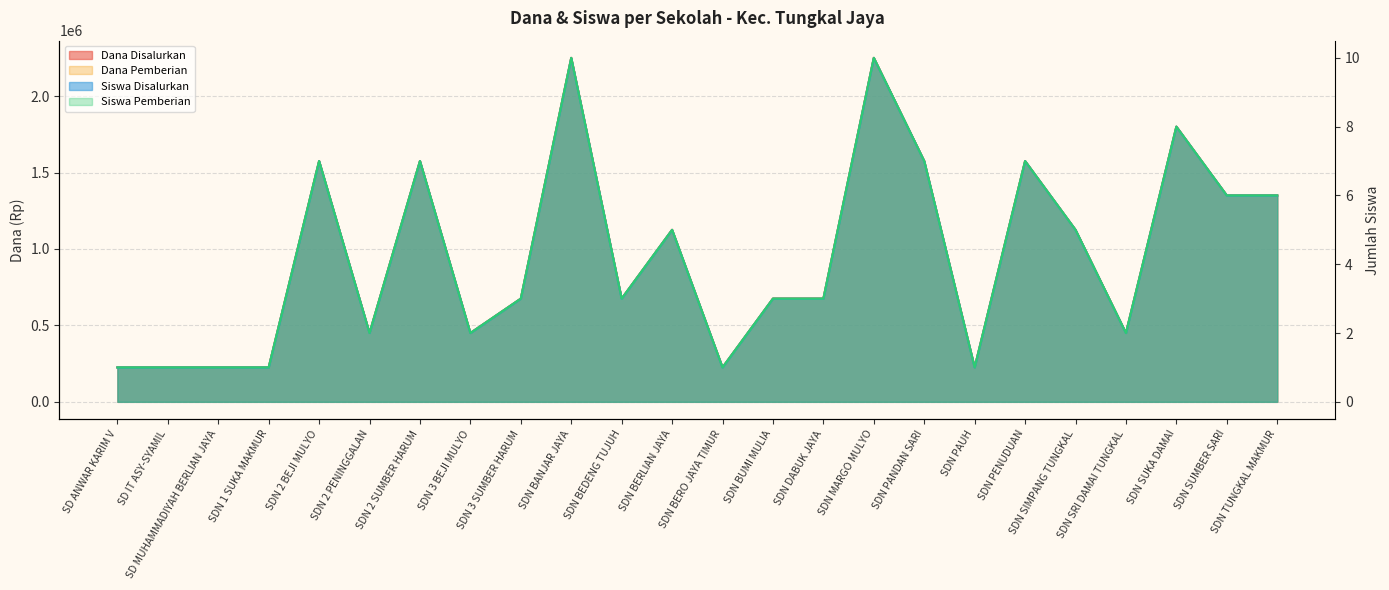

True or false: Siswa Pemberian and Dana Disalurkan intersect in this chart.

False